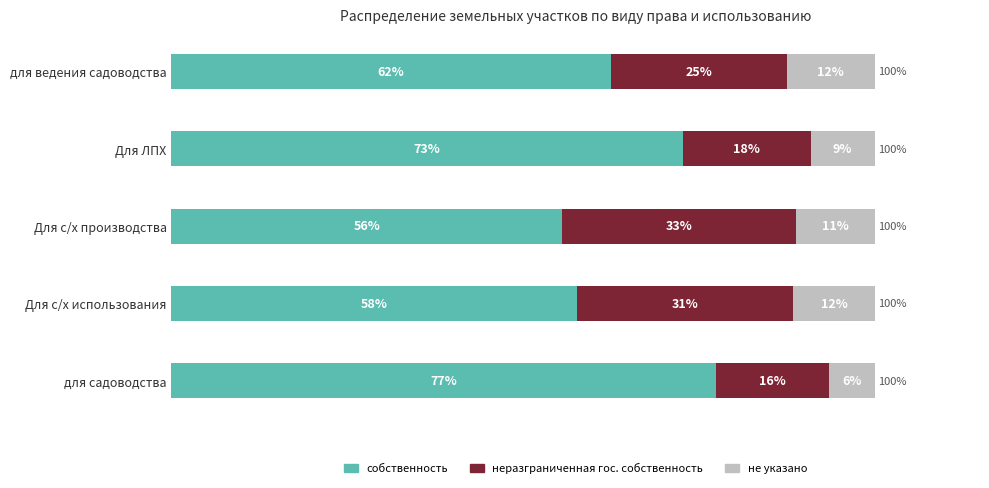

How many bars are there in each group?

3